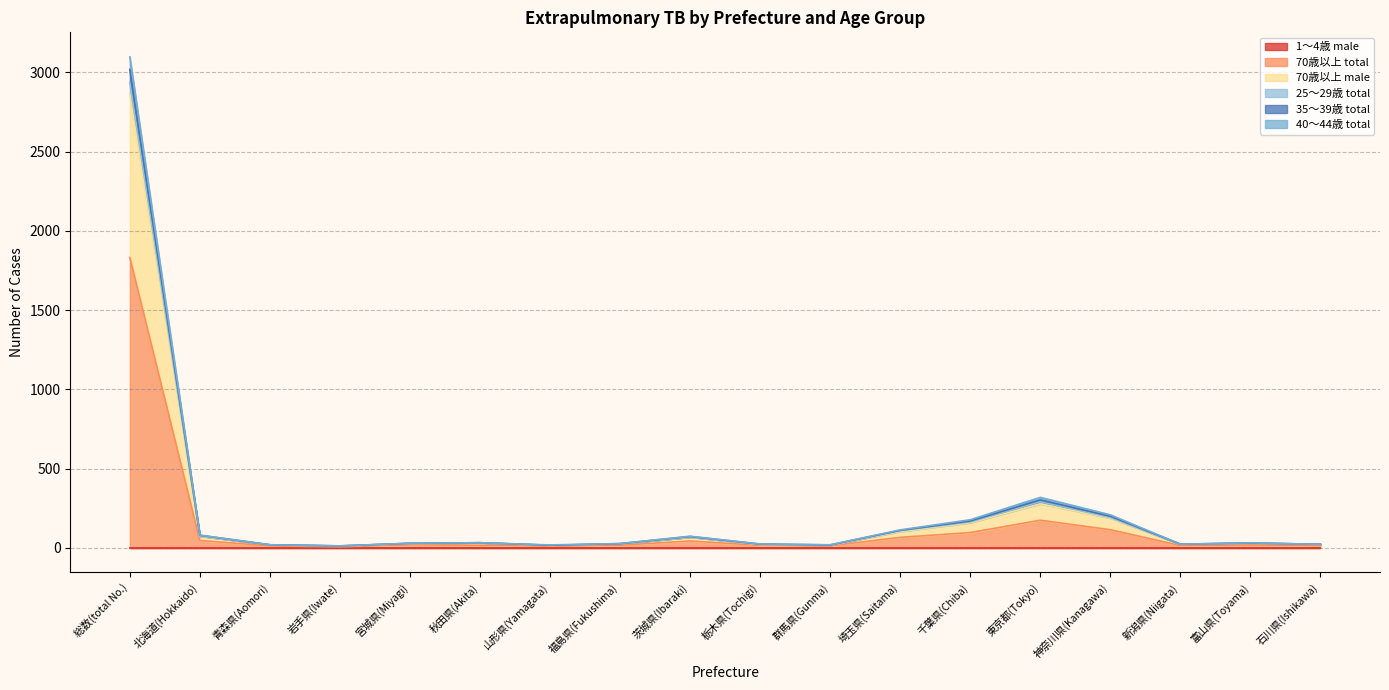

What is the label of the 1st point from the left?

総数(total No.)